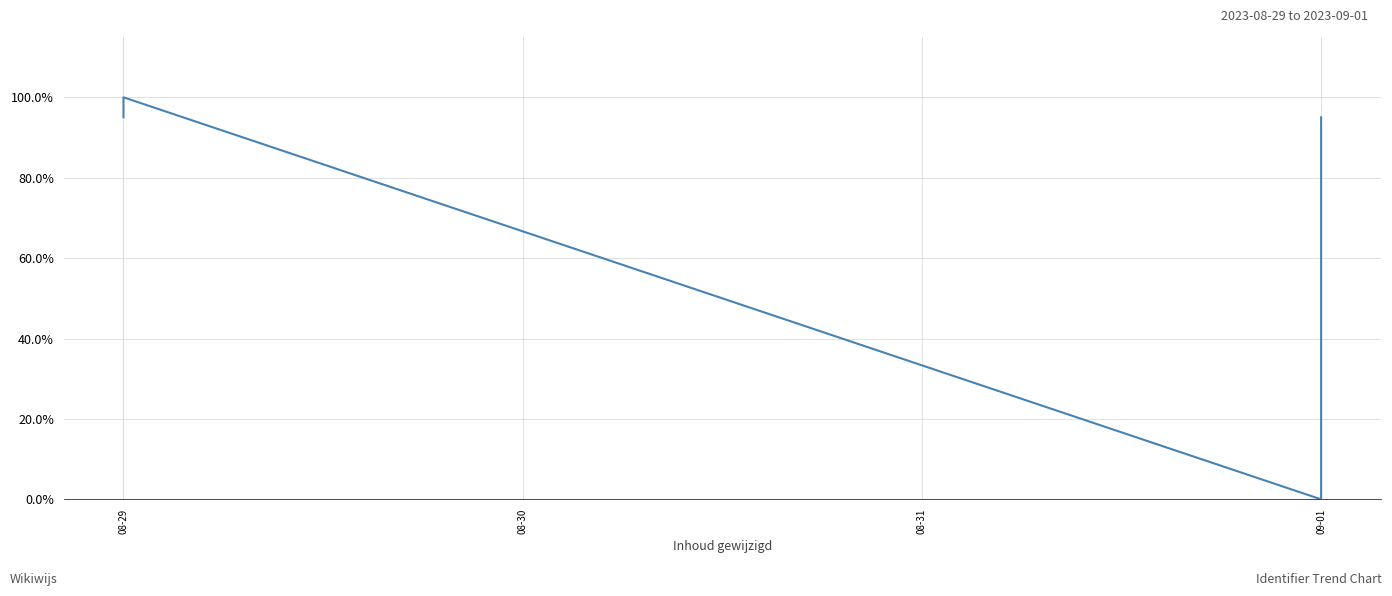

What value does the data have at 08-29?

95.0